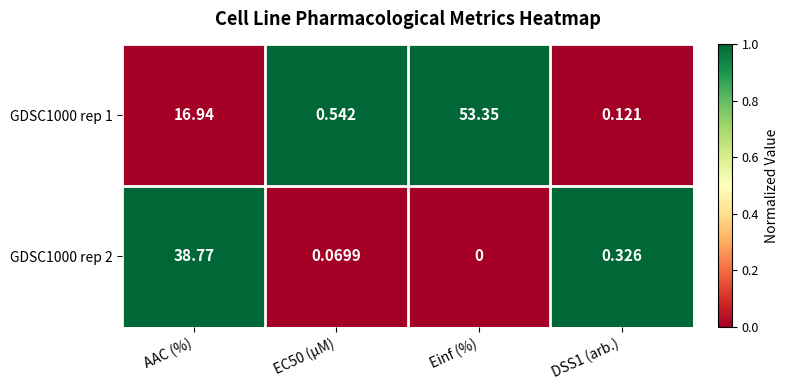

At which label does GDSC1000 rep 2 reach its minimum?

Einf (%)